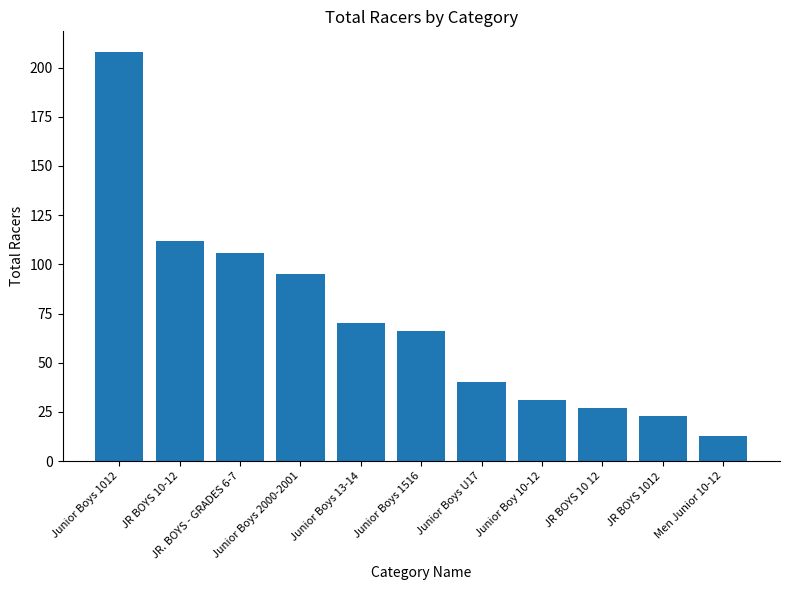

Which label corresponds to the smallest value in the chart?

Men Junior 10-12